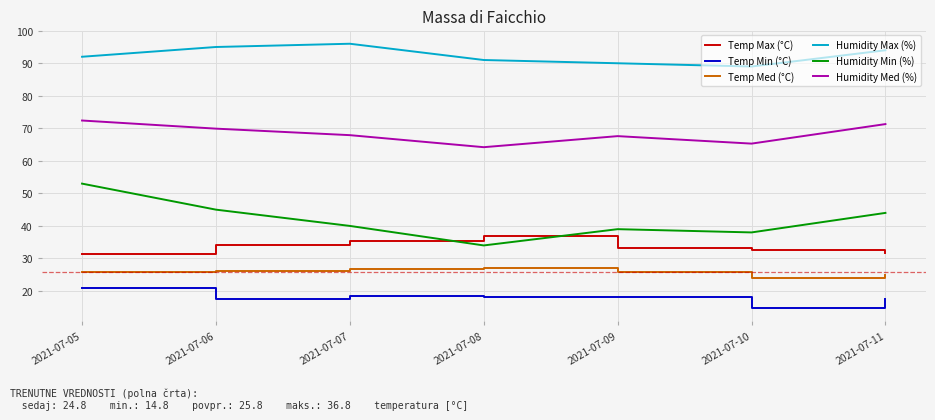

True or false: Humidity Min (%) and Temp Med (°C) intersect in this chart.

False